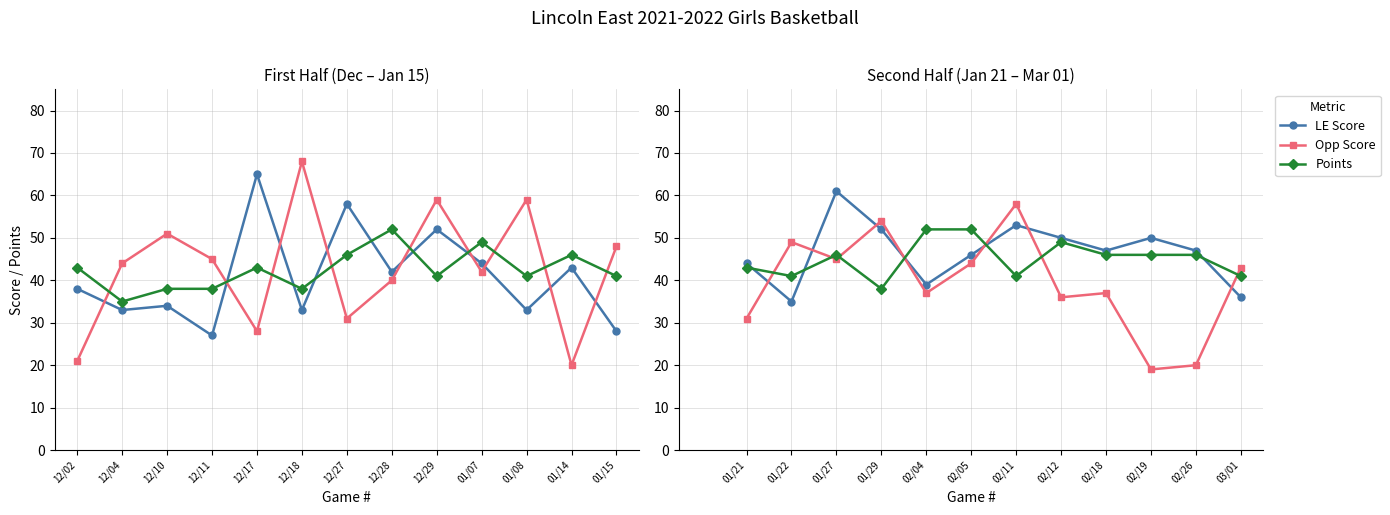

True or false: Points has more than 0 points higher than both neighbors.

True